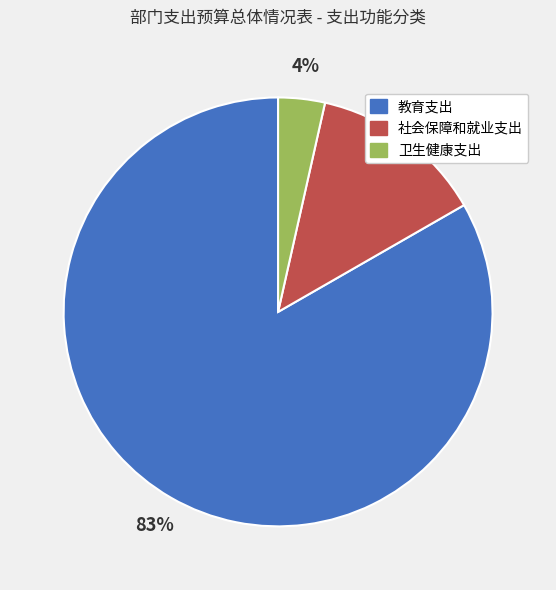

The 社会保障和就业支出 slice represents 13% of the pie. True or false?

True